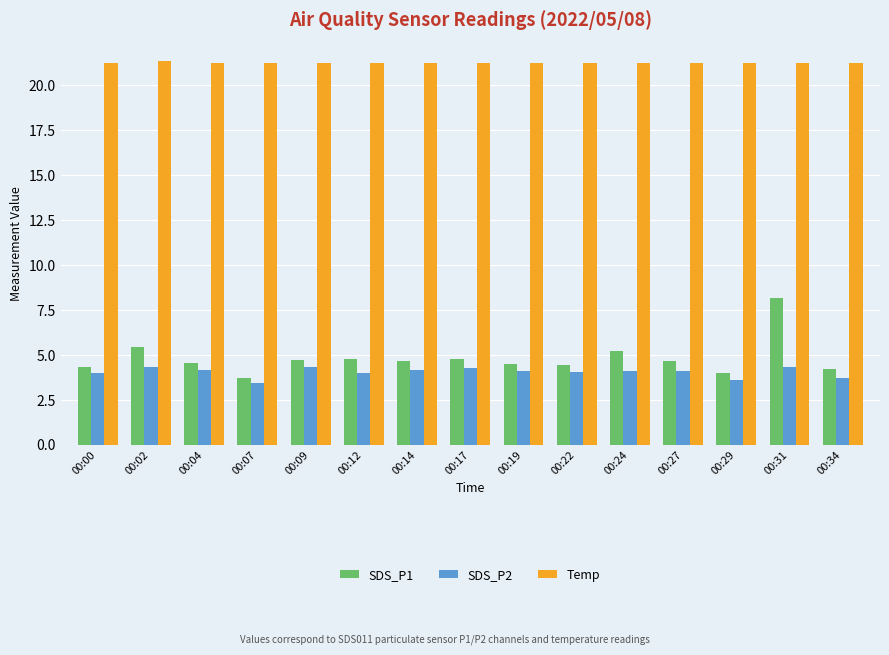

What is the difference between the highest and lowest values at 00:09?

16.9